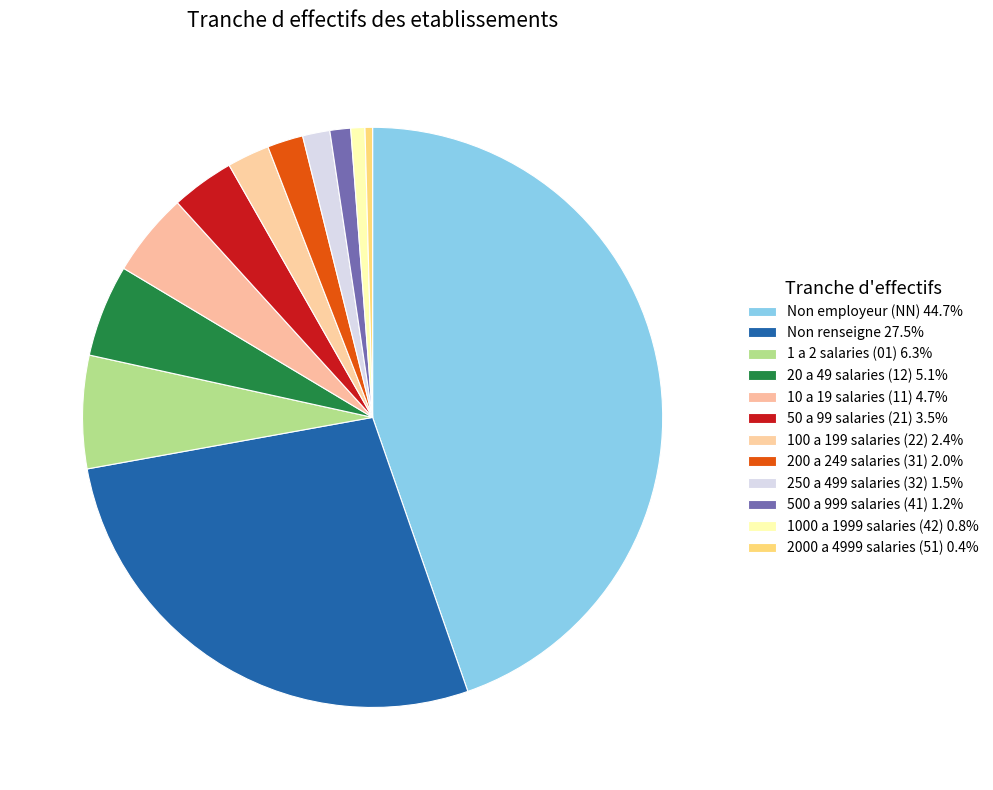

How many segments does this pie chart have?

12